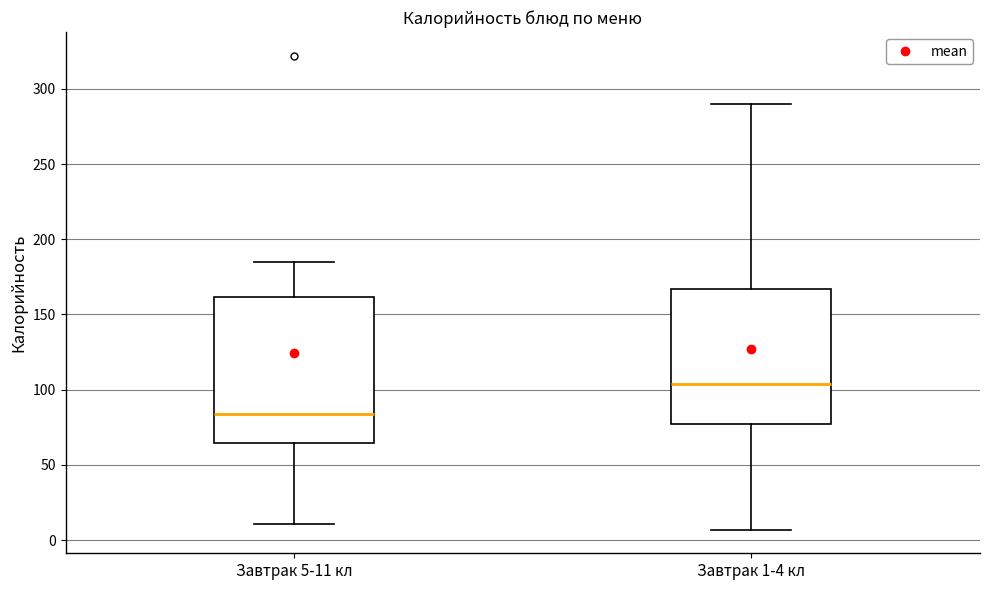

Reading left to right, transcribe this box plot: for each box, give where its median line is, the range the box spans, and where its two whiskers end, as read against the y-axis. The values are not printed on the chart, so give them approximately, as read against the axis.

Завтрак 5-11 кл: median 85, box 65 to 160, whiskers 10 to 185
Завтрак 1-4 кл: median 105, box 75 to 165, whiskers 5 to 290